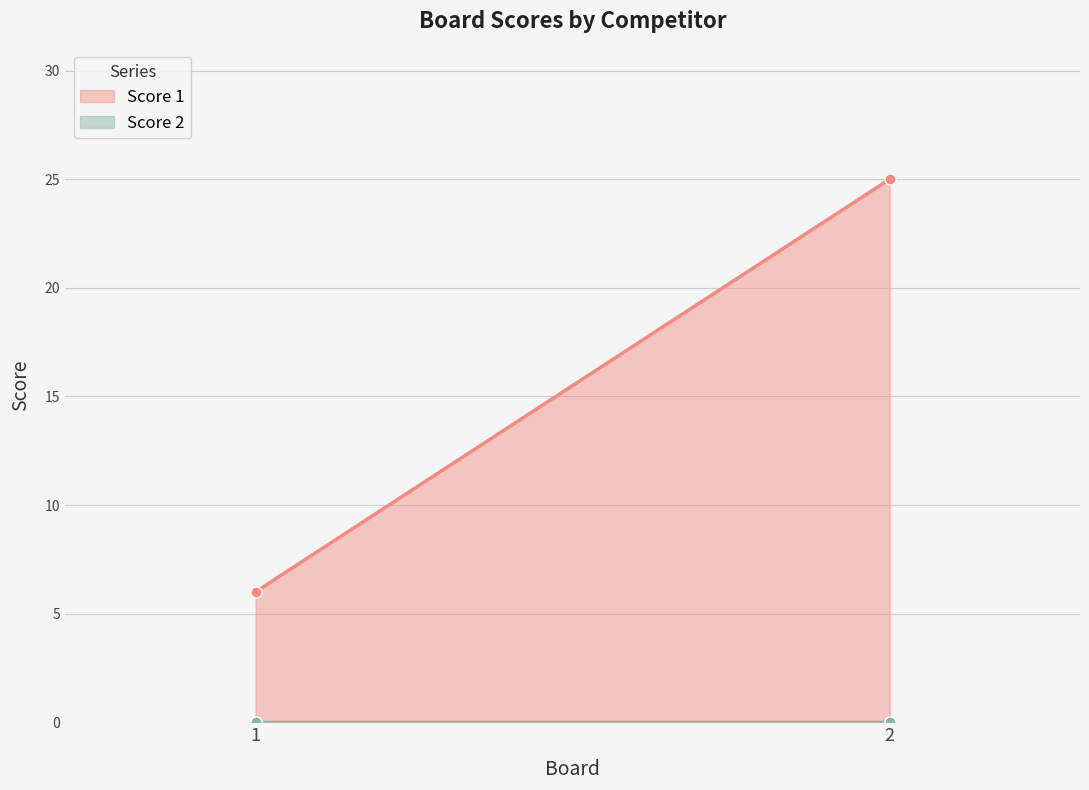

Rank the categories by Score 1 value from lowest to highest.

1, 2